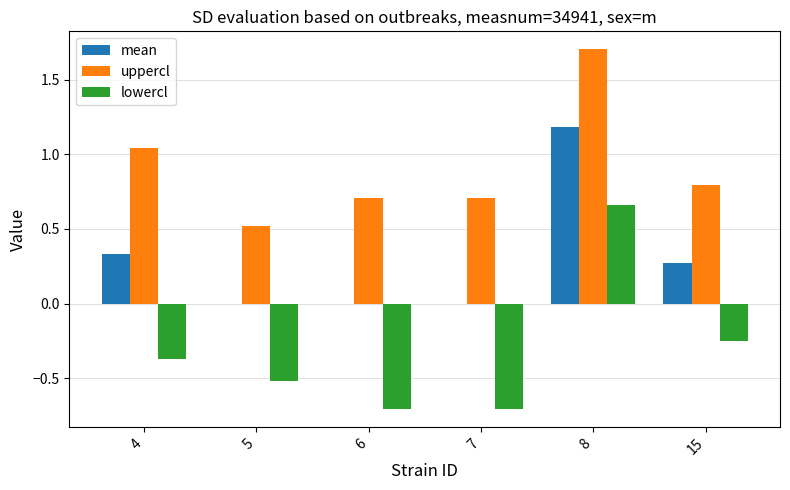

Read the lowercl value at 5.

-0.5